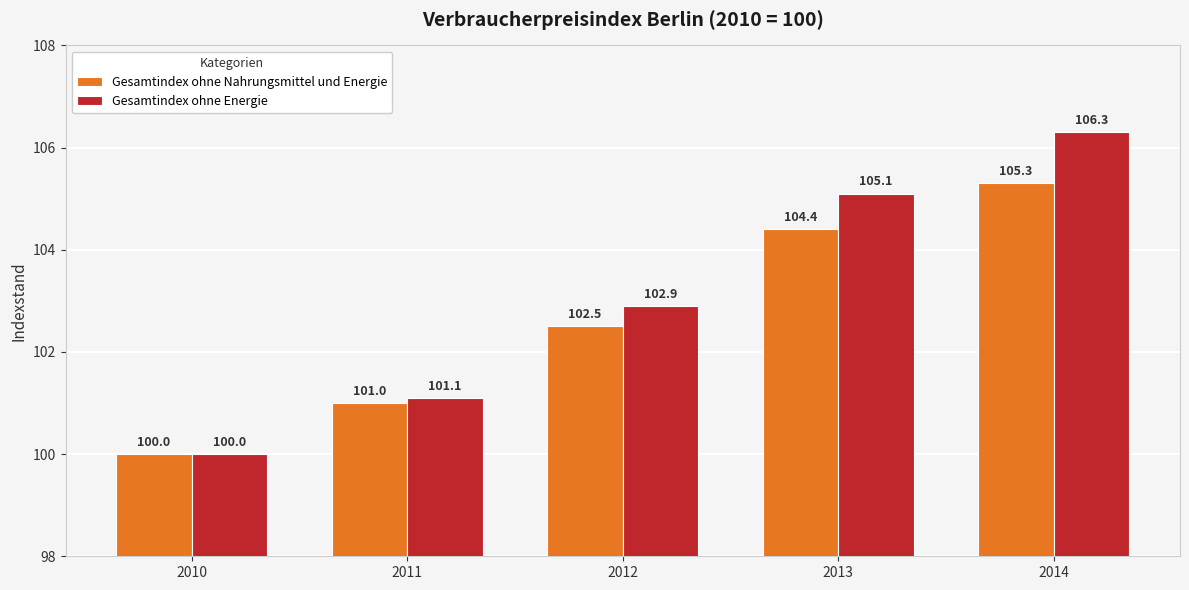

List the series in order of their peak value, lowest first.

Gesamtindex ohne Nahrungsmittel und Energie, Gesamtindex ohne Energie